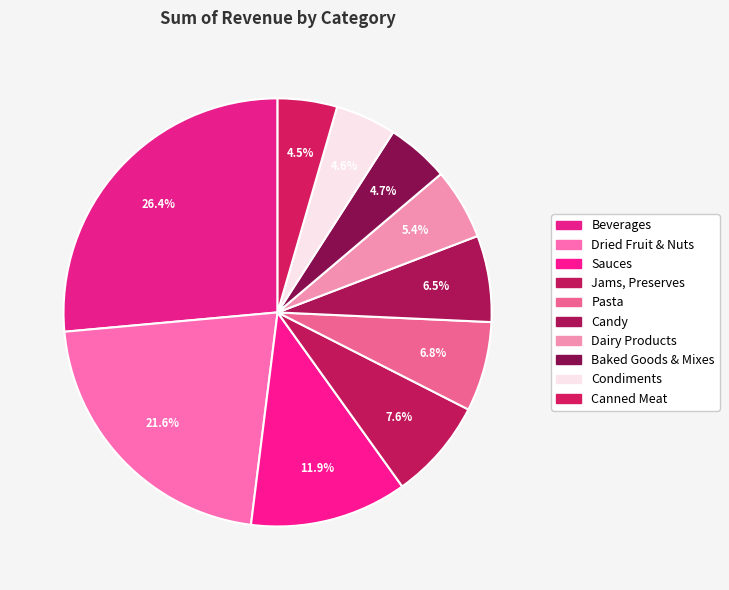

Do Candy and Condiments together represent more than half of the pie?

No